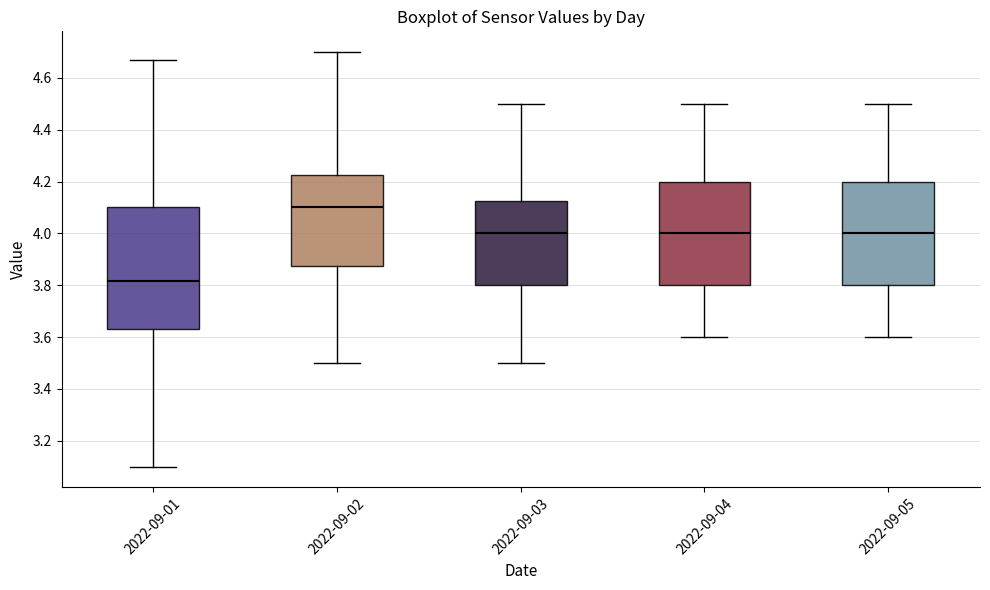

Reading left to right, read every box against the y-axis: the position of its median line, the range the box covers, and the ends of its whiskers. The values are not printed on the chart, so give them approximately, as read against the axis.

2022-09-01: median 3.82, box 3.64 to 4.10, whiskers 3.10 to 4.68
2022-09-02: median 4.10, box 3.88 to 4.22, whiskers 3.50 to 4.70
2022-09-03: median 4.00, box 3.80 to 4.12, whiskers 3.50 to 4.50
2022-09-04: median 4.00, box 3.80 to 4.20, whiskers 3.60 to 4.50
2022-09-05: median 4.00, box 3.80 to 4.20, whiskers 3.60 to 4.50